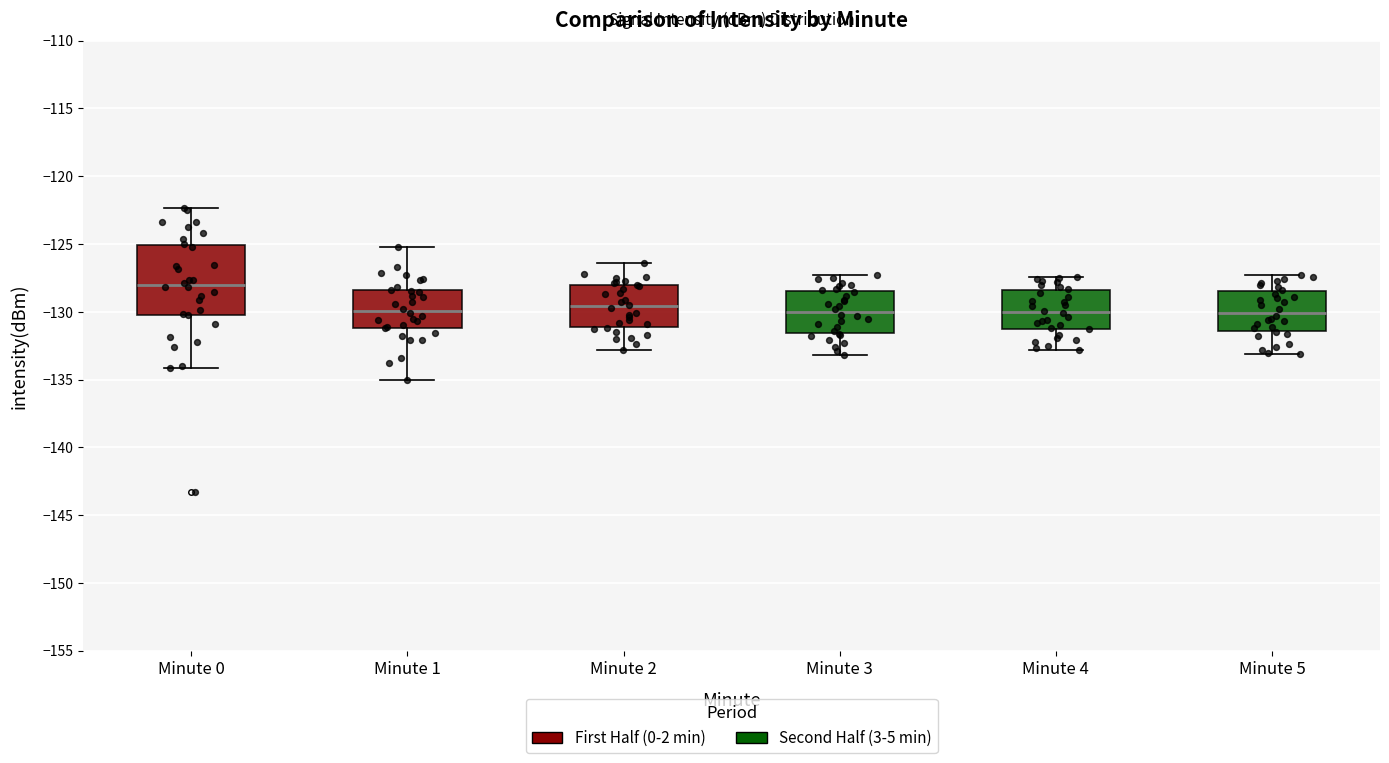

Reading left to right, transcribe this box plot: for each box, give where its median line is, the range the box spans, and where its two whiskers end, as read against the y-axis. The values are not printed on the chart, so give them approximately, as read against the axis.

Minute 0: median -128.0, box -130.0 to -125.0, whiskers -134.0 to -122.5
Minute 1: median -130.0, box -131.0 to -128.5, whiskers -135.0 to -125.0
Minute 2: median -129.5, box -131.0 to -128.0, whiskers -133.0 to -126.5
Minute 3: median -130.0, box -131.5 to -128.5, whiskers -133.0 to -127.5
Minute 4: median -130.0, box -131.5 to -128.5, whiskers -133.0 to -127.5
Minute 5: median -130.0, box -131.5 to -128.5, whiskers -133.0 to -127.5